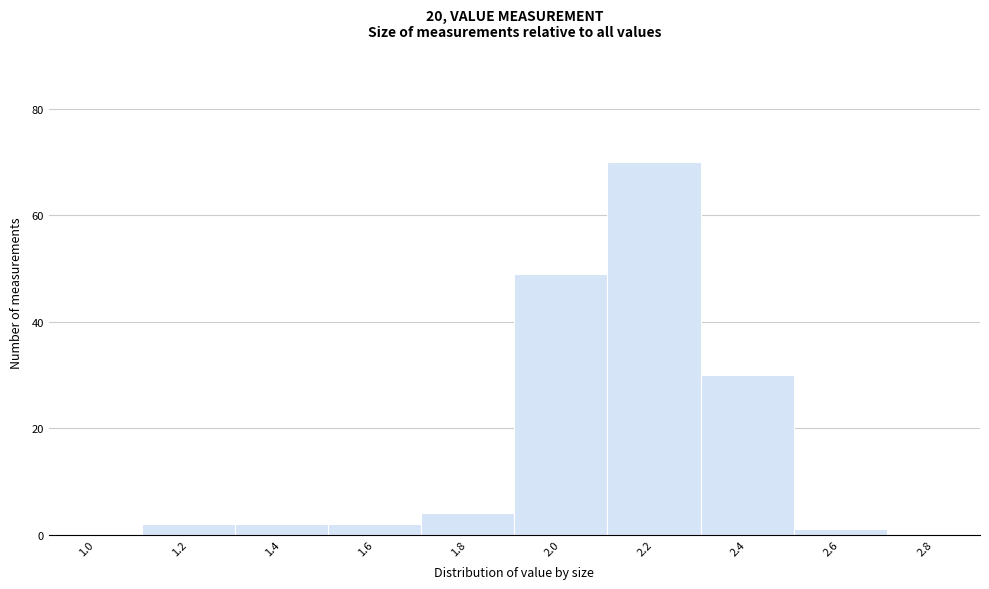

Reading right to left, transcribe all the data shown in this chart.

2.8=0	2.6=1	2.4=30	2.2=70	2.0=49	1.8=4	1.6=2	1.4=2	1.2=2	1.0=0